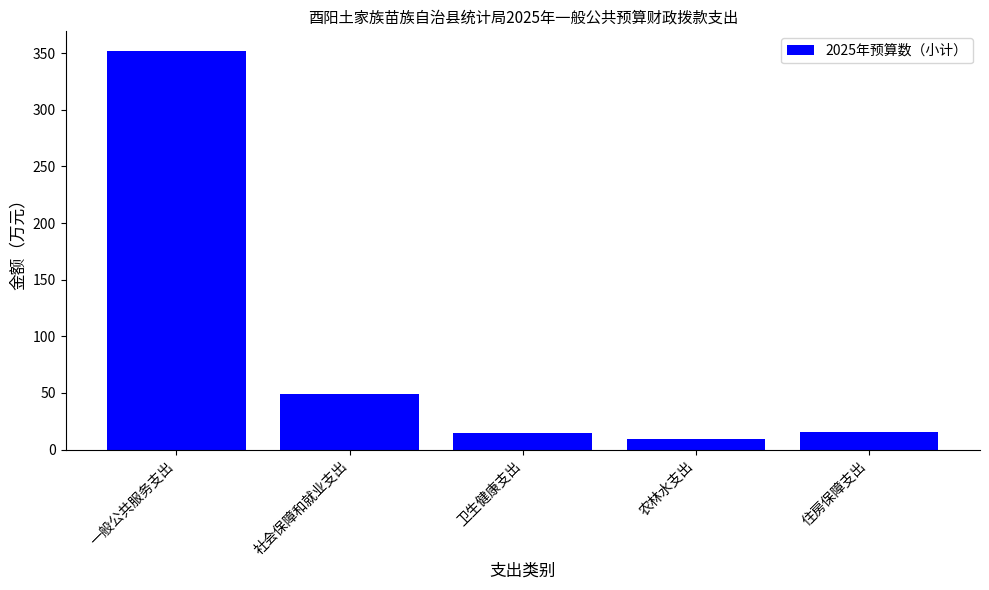

Which label corresponds to the largest value in the chart?

一般公共服务支出